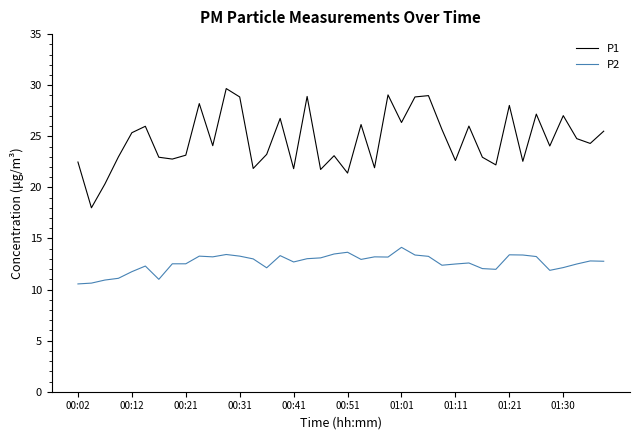

Count the number of categories in the chart.

40